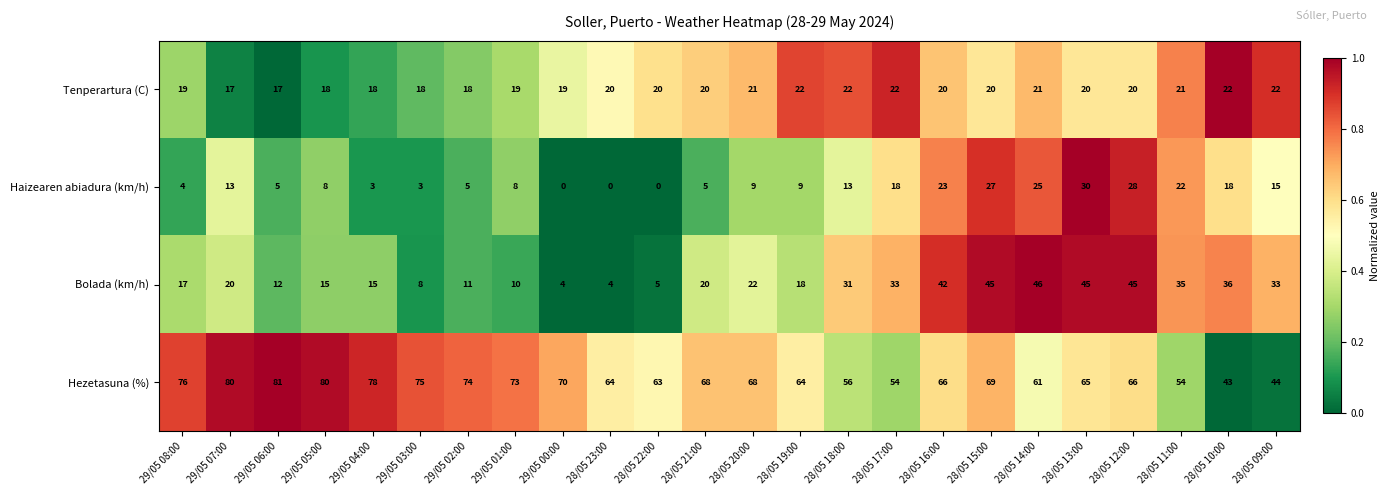

The value of Tenperartura (C) at 29/05 03:00 is 18. True or false?

True